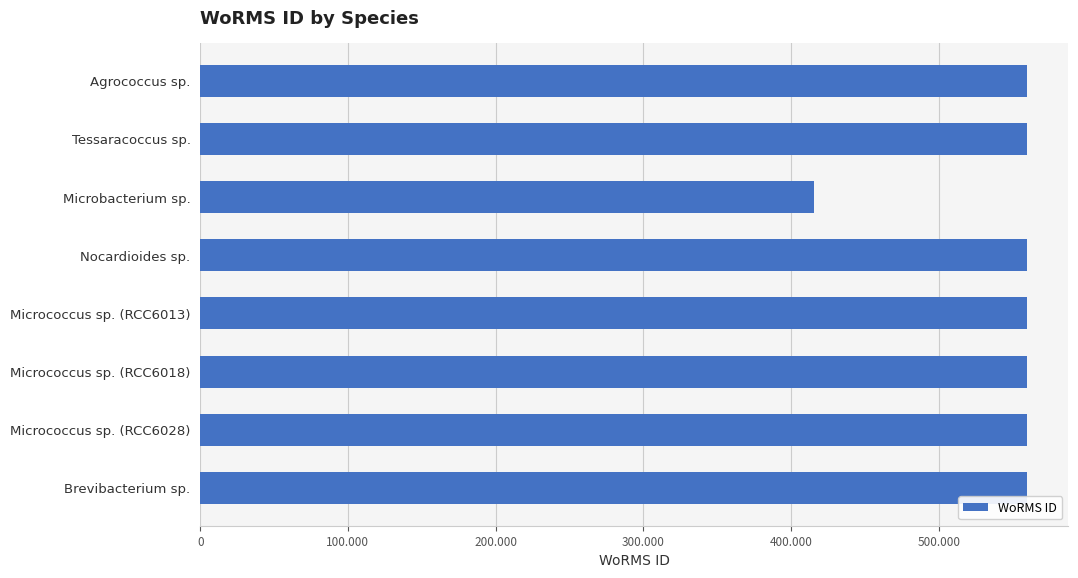

Which label corresponds to the smallest value in the chart?

Microbacterium sp.